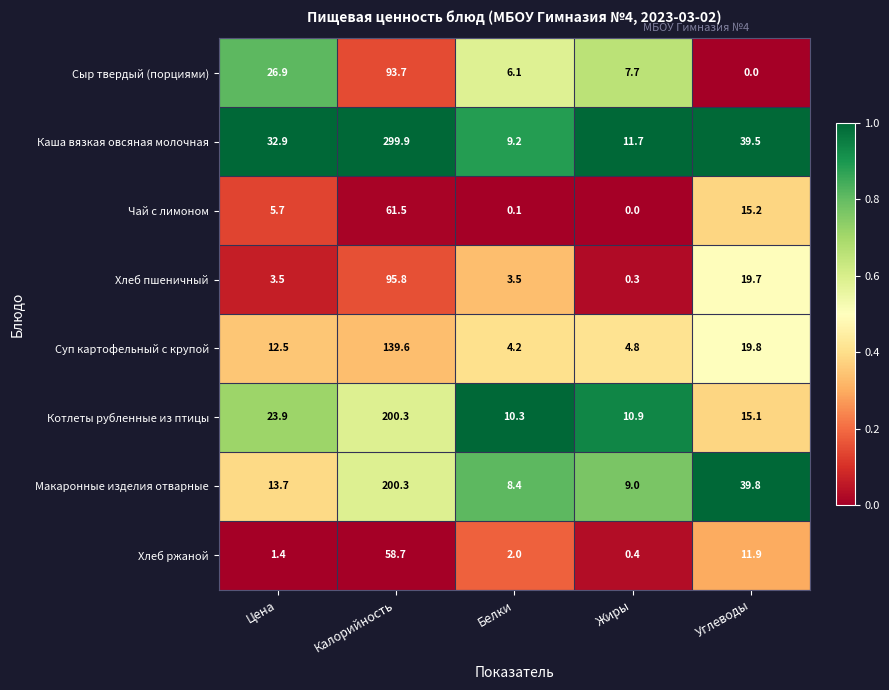

Rank the categories by Каша вязкая овсяная молочная value from lowest to highest.

Белки, Жиры, Цена, Углеводы, Калорийность